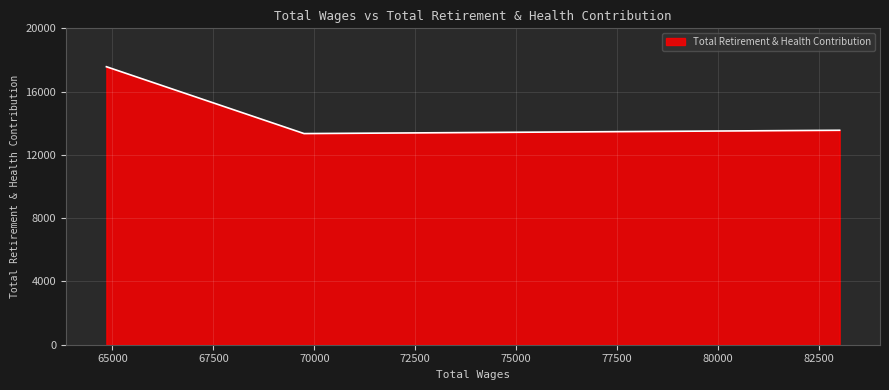

What is the difference between the maximum and minimum values?

4227